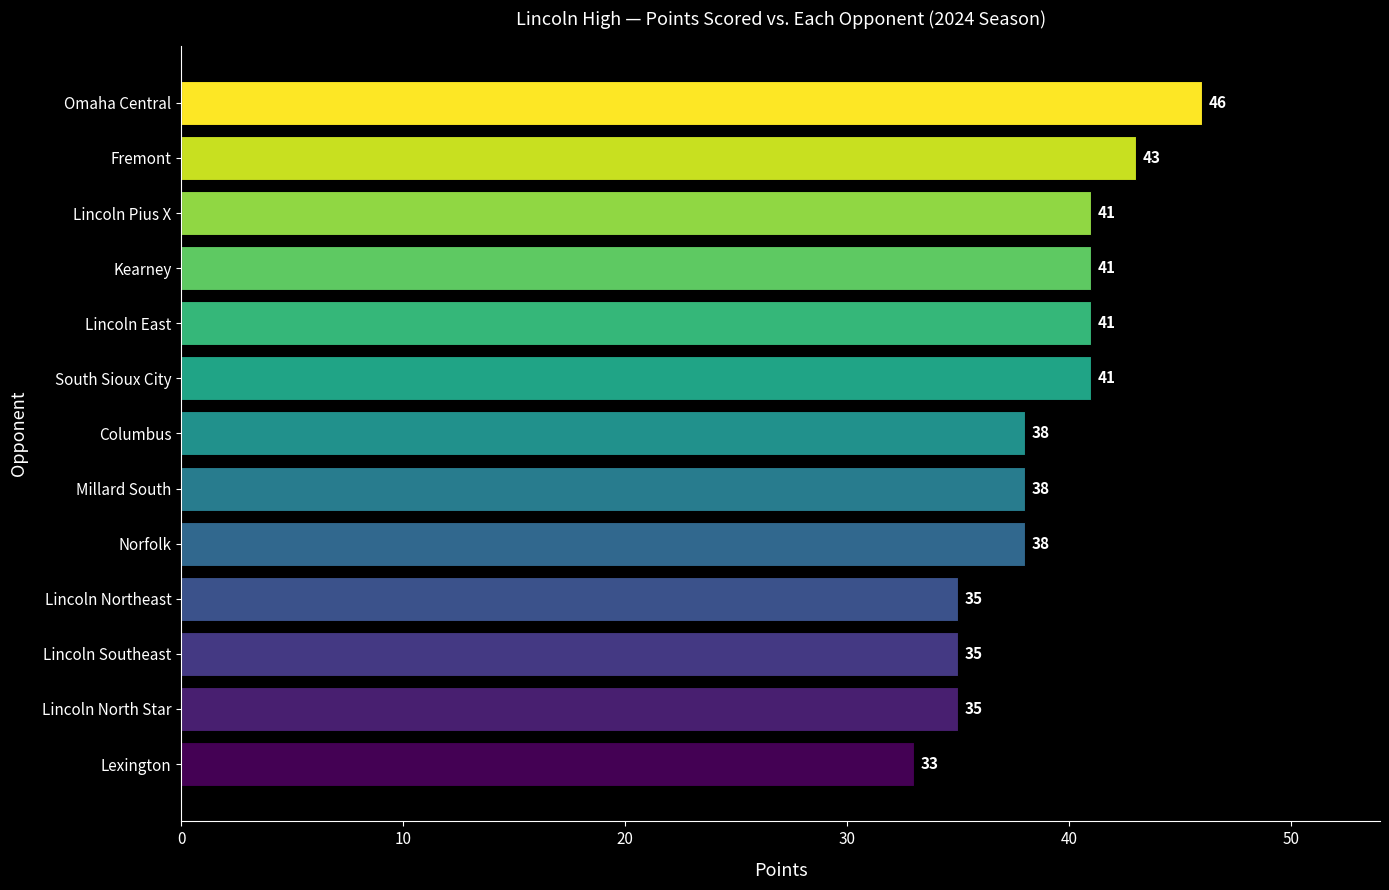

What is the ratio of the value at Norfolk to the value at Kearney?

0.9